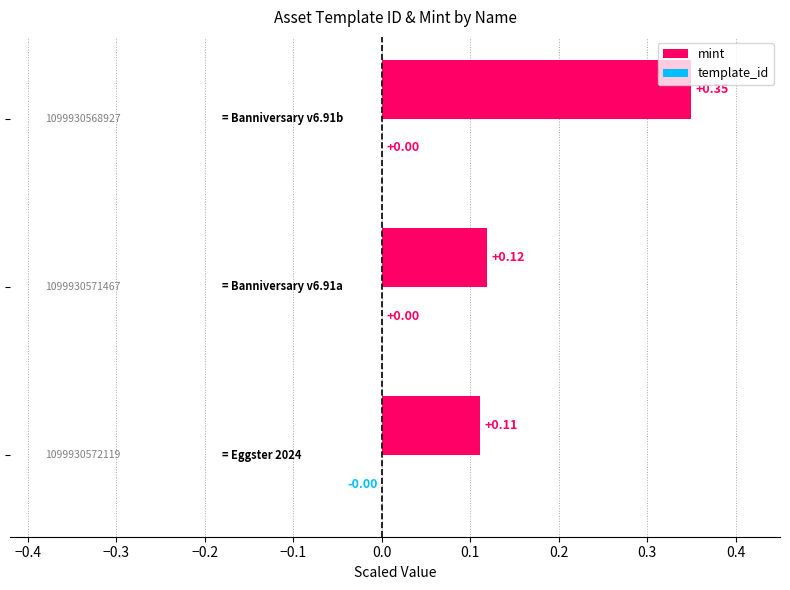

Rank the series by their average value, from lowest to highest.

template_id, mint